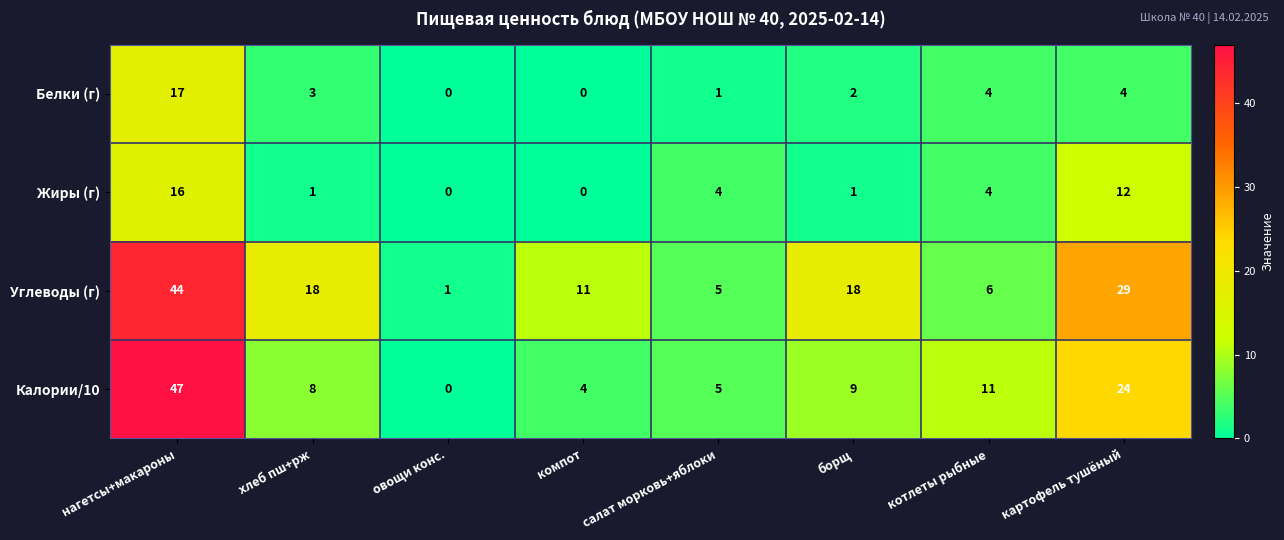

Is it true that Жиры (г) equals 2 at салат морковь+яблоки?

False